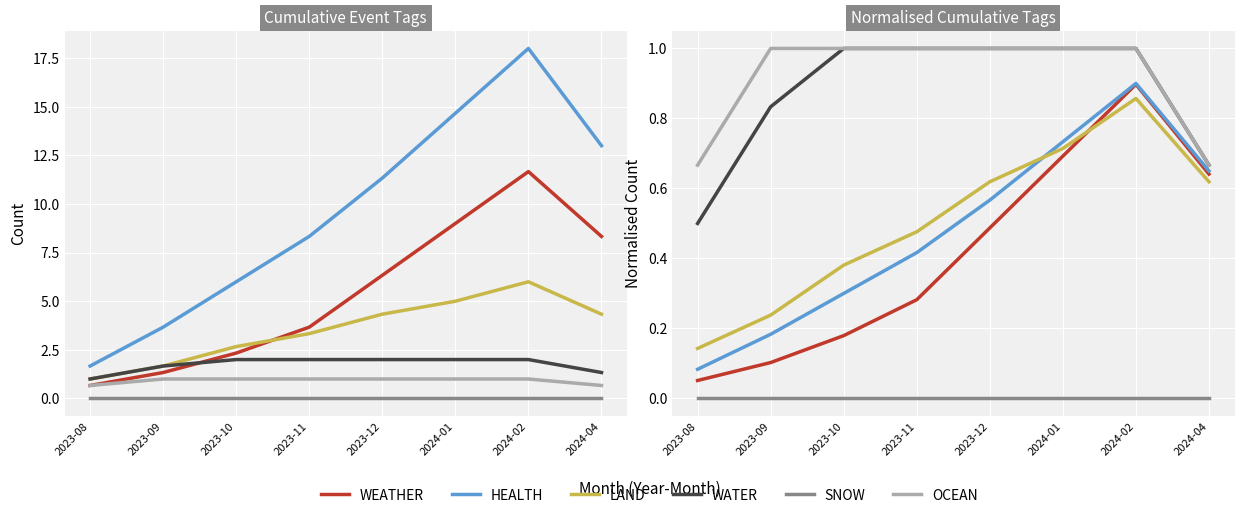

What position from the right is 2023-12?

4